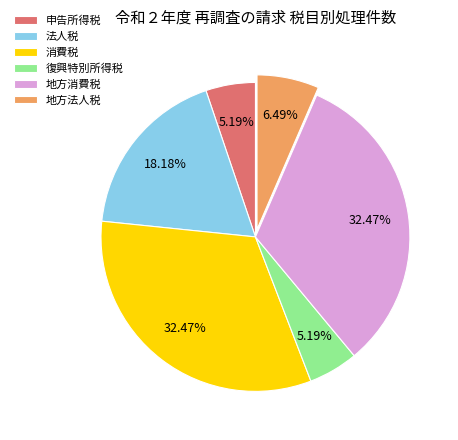

To the nearest percent, what is the combined percentage of 消費税 and 申告所得税?

38%